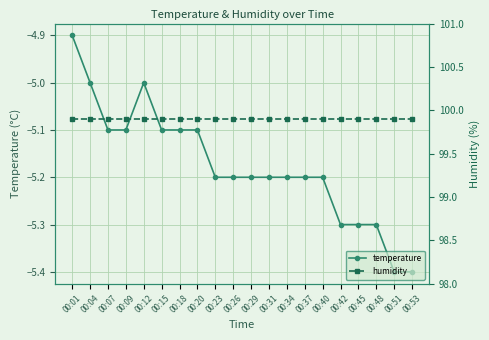

How many categories are shown in the chart?

20